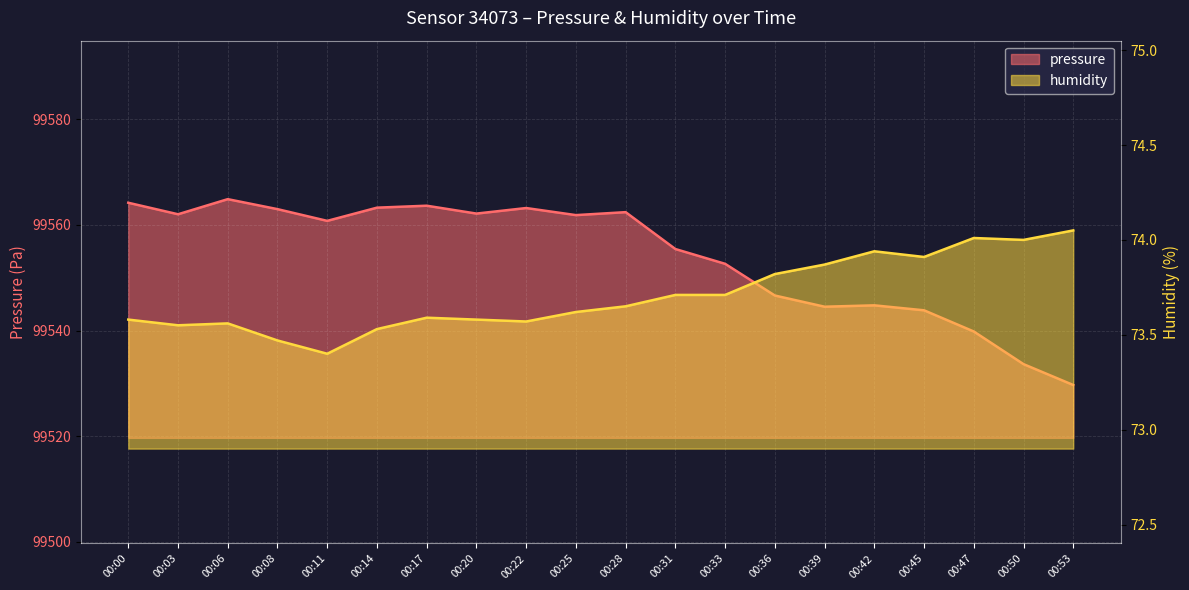

Is it true that pressure equals 99563.6 at 00:17?

True